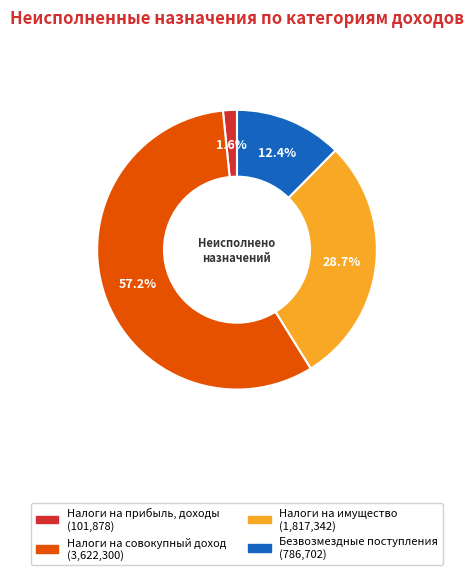

Is there any slice that represents more than half of the pie?

Yes